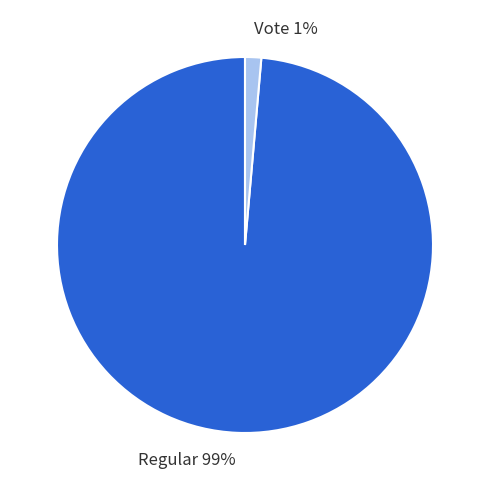

Count the number of slices in the pie.

2